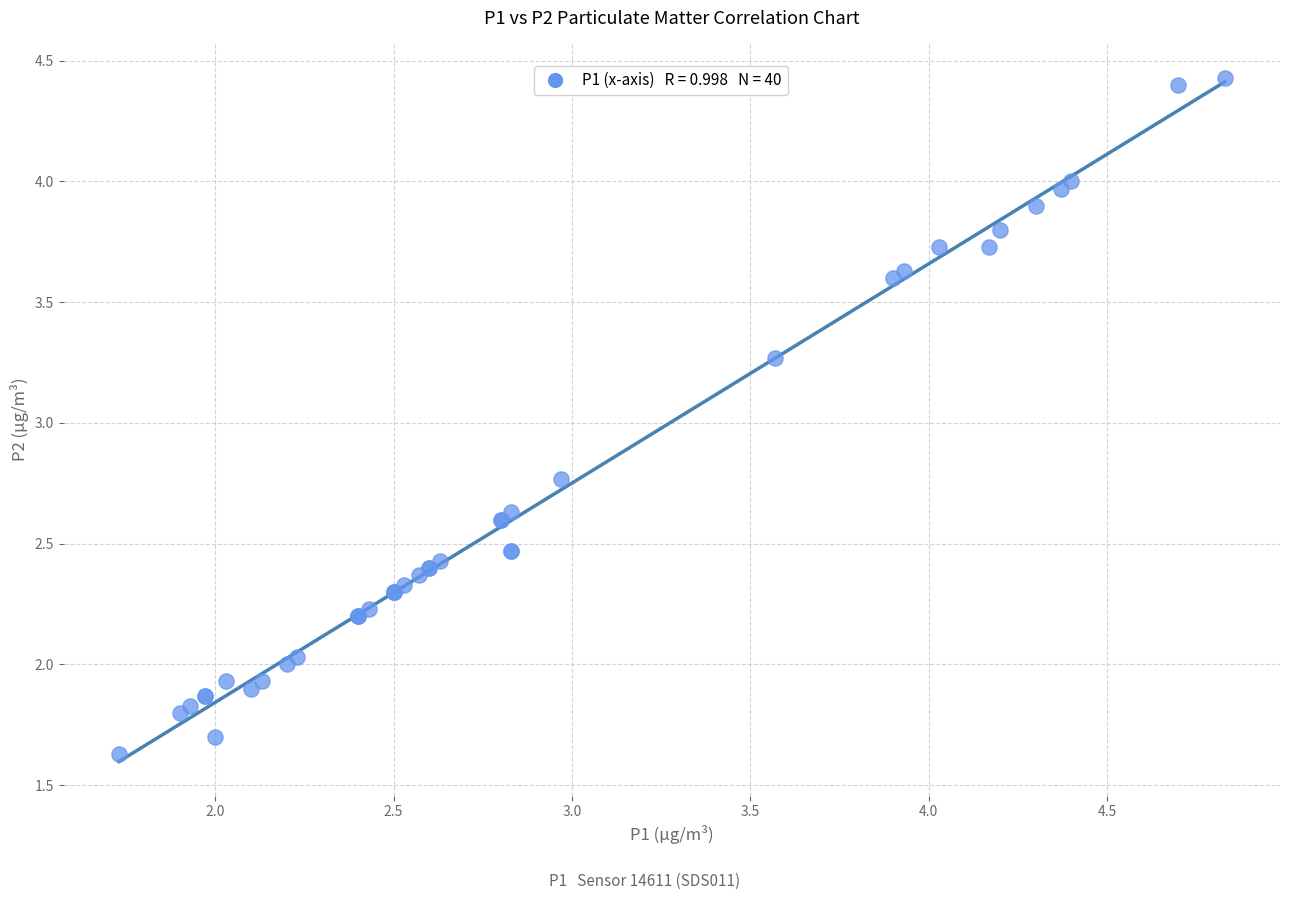

What Y value in the scatter plot is closest to 3?

2.8